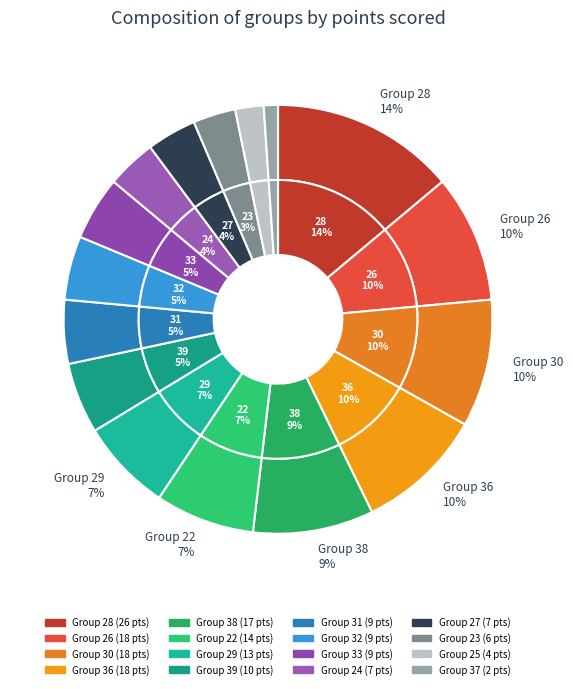

True or false: 39 accounts for 5% of the total.

True